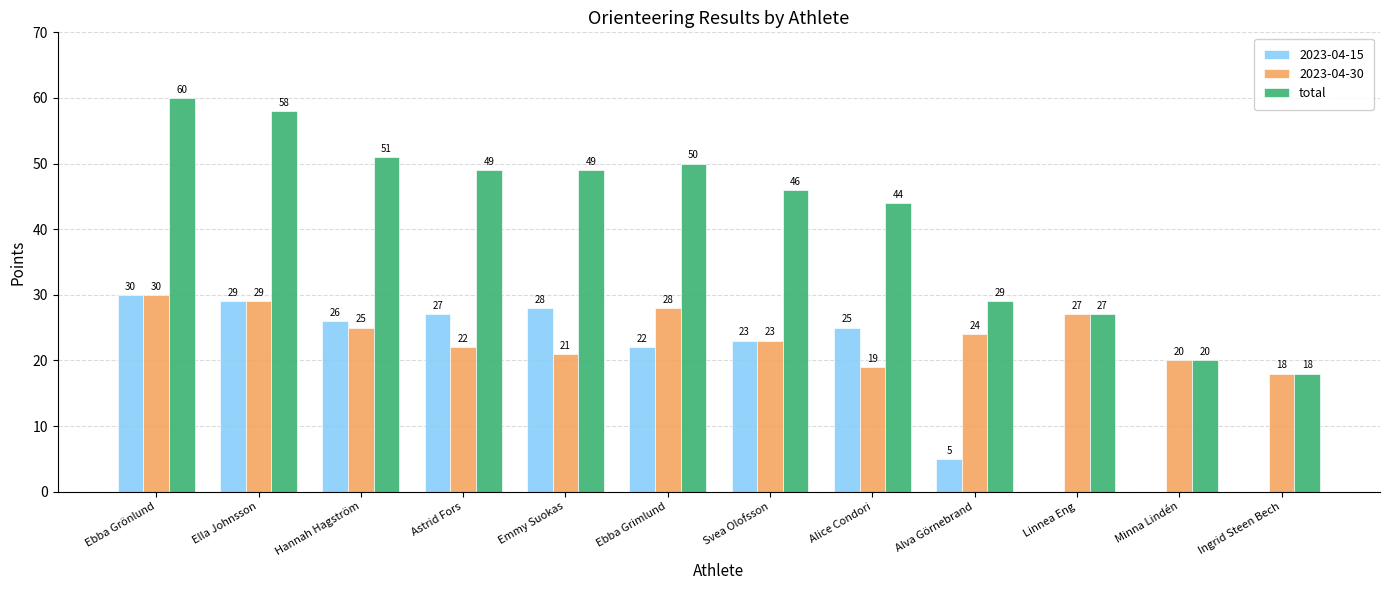

Are the bars horizontal?

No